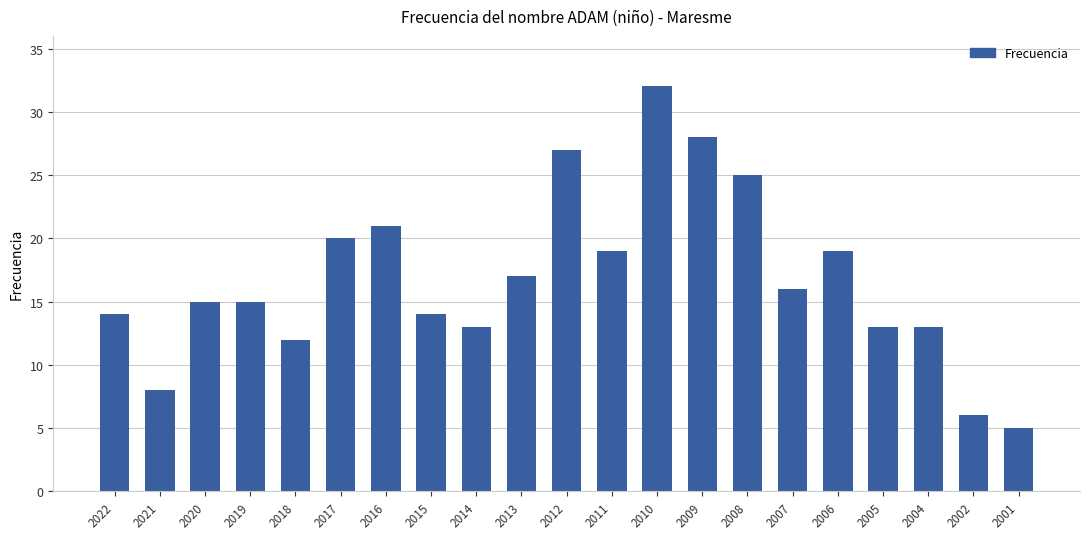

What is the maximum value shown in the chart?

32